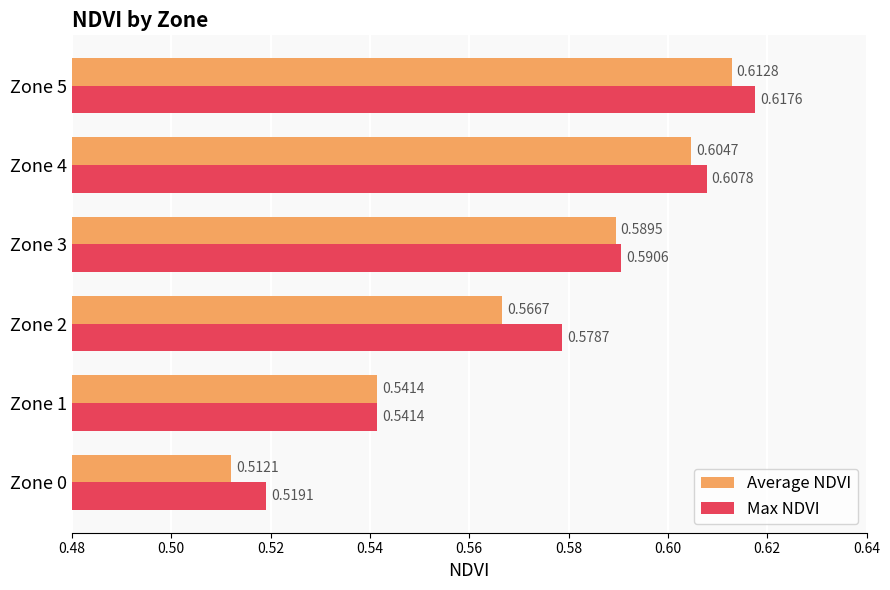

What is the total value across all series at Zone 5?

1.2